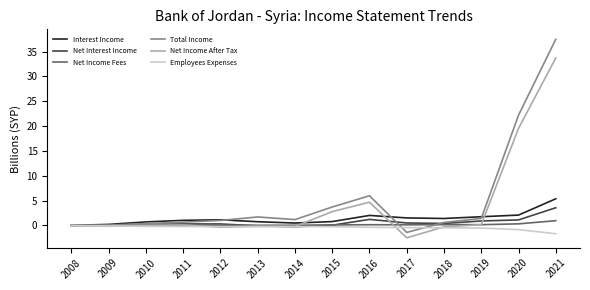

List the series in order of their peak value, lowest first.

Employees Expenses, Net Income Fees, Net Interest Income, Interest Income, Net Income After Tax, Total Income